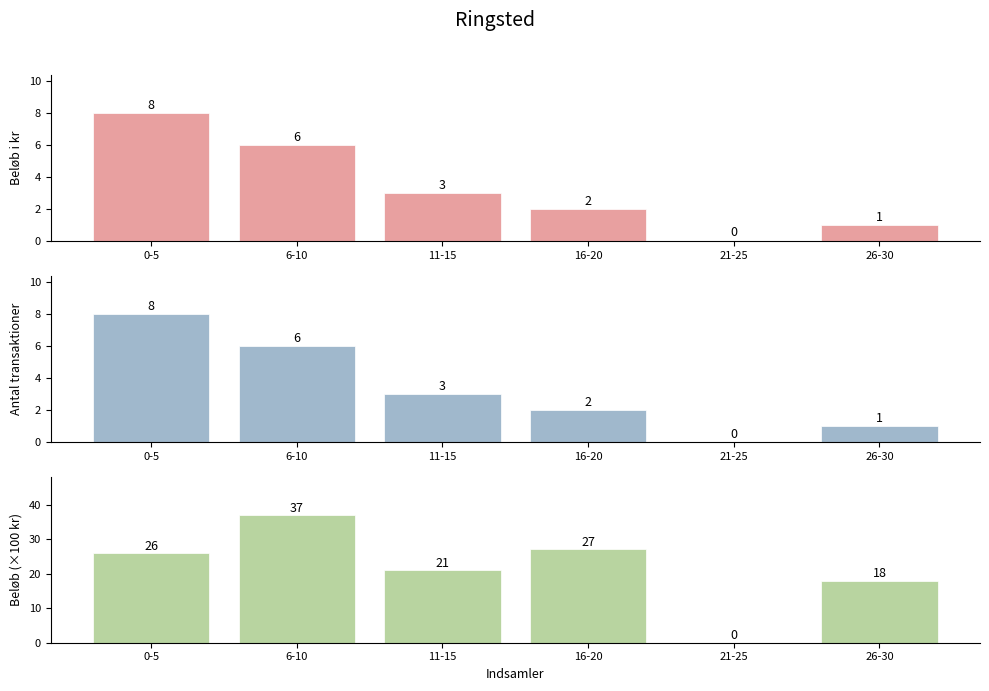

Reading right to left, list all the values displayed in this chart.

Beløb i kr: 1	0	2	3	6	8
Antal transaktioner: 1	0	2	3	6	8
Beløb (100kr): 18	0	27	21	37	26